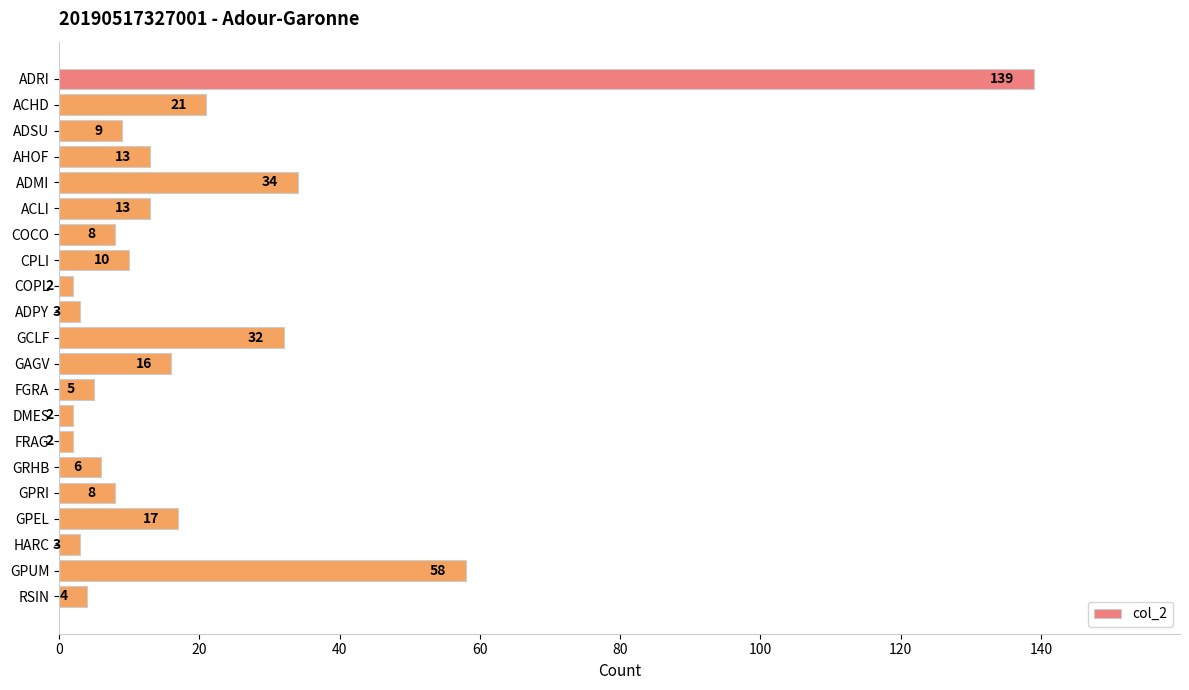

What is the change in value from ACLI to RSIN?

-9